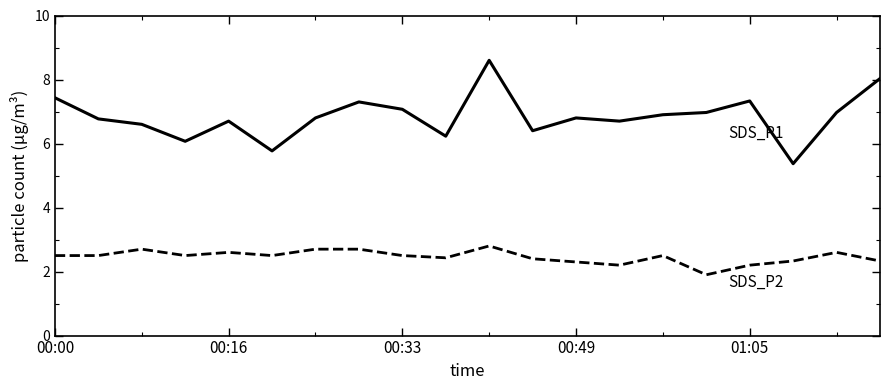

What is the minimum value shown in the chart?

1.9